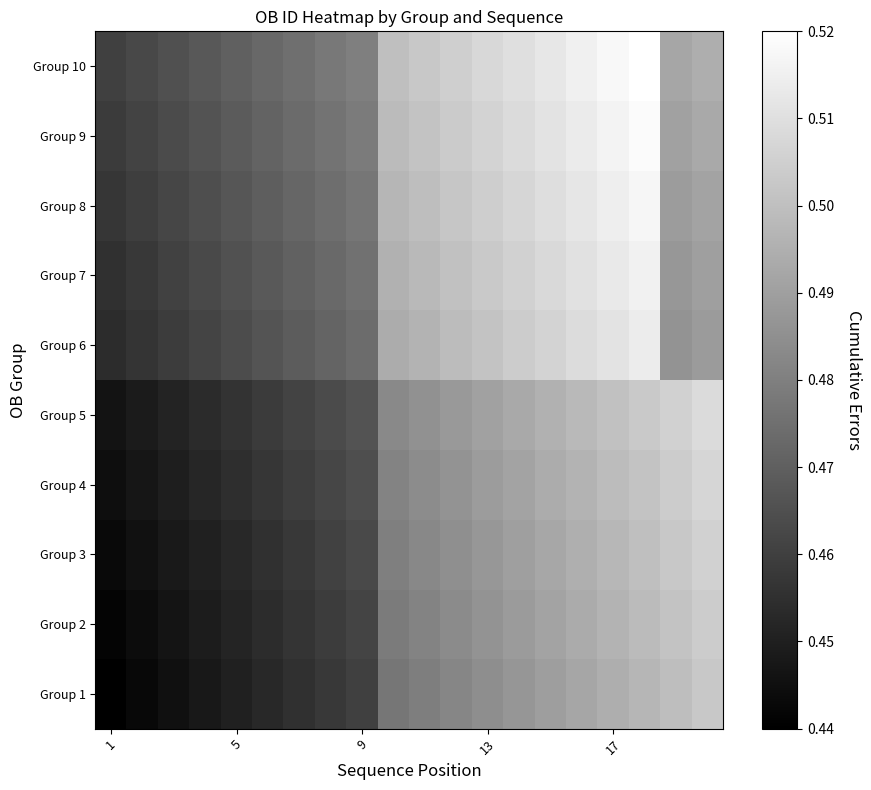

Reading right to left, list all the values displayed in this chart.

Group 1: 0.5	0.5	0.5	0.5	0.5	0.5	0.5	0.5	0.5	0.5	0.5	0.5	0.5	0.5	0.5	0.5	0.4	0.4	0.4	0.4
Group 2: 0.5	0.5	0.5	0.5	0.5	0.5	0.5	0.5	0.5	0.5	0.5	0.5	0.5	0.5	0.5	0.5	0.4	0.4	0.4	0.4
Group 3: 0.5	0.5	0.5	0.5	0.5	0.5	0.5	0.5	0.5	0.5	0.5	0.5	0.5	0.5	0.5	0.5	0.5	0.4	0.4	0.4
Group 4: 0.5	0.5	0.5	0.5	0.5	0.5	0.5	0.5	0.5	0.5	0.5	0.5	0.5	0.5	0.5	0.5	0.5	0.4	0.4	0.4
Group 5: 0.5	0.5	0.5	0.5	0.5	0.5	0.5	0.5	0.5	0.5	0.5	0.5	0.5	0.5	0.5	0.5	0.5	0.5	0.4	0.4
Group 6: 0.5	0.5	0.5	0.5	0.5	0.5	0.5	0.5	0.5	0.5	0.5	0.5	0.5	0.5	0.5	0.5	0.5	0.5	0.5	0.5
Group 7: 0.5	0.5	0.5	0.5	0.5	0.5	0.5	0.5	0.5	0.5	0.5	0.5	0.5	0.5	0.5	0.5	0.5	0.5	0.5	0.5
Group 8: 0.5	0.5	0.5	0.5	0.5	0.5	0.5	0.5	0.5	0.5	0.5	0.5	0.5	0.5	0.5	0.5	0.5	0.5	0.5	0.5
Group 9: 0.5	0.5	0.5	0.5	0.5	0.5	0.5	0.5	0.5	0.5	0.5	0.5	0.5	0.5	0.5	0.5	0.5	0.5	0.5	0.5
Group 10: 0.5	0.5	0.5	0.5	0.5	0.5	0.5	0.5	0.5	0.5	0.5	0.5	0.5	0.5	0.5	0.5	0.5	0.5	0.5	0.5